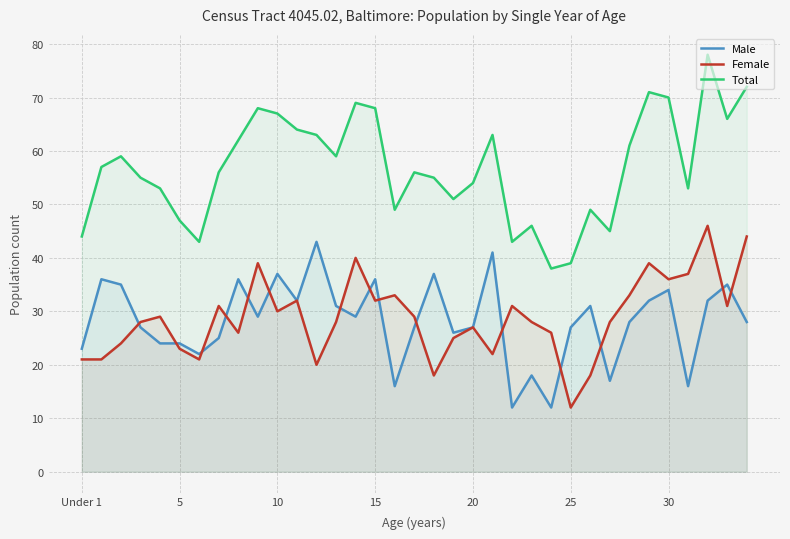

Which series has the largest total across all categories?

Total